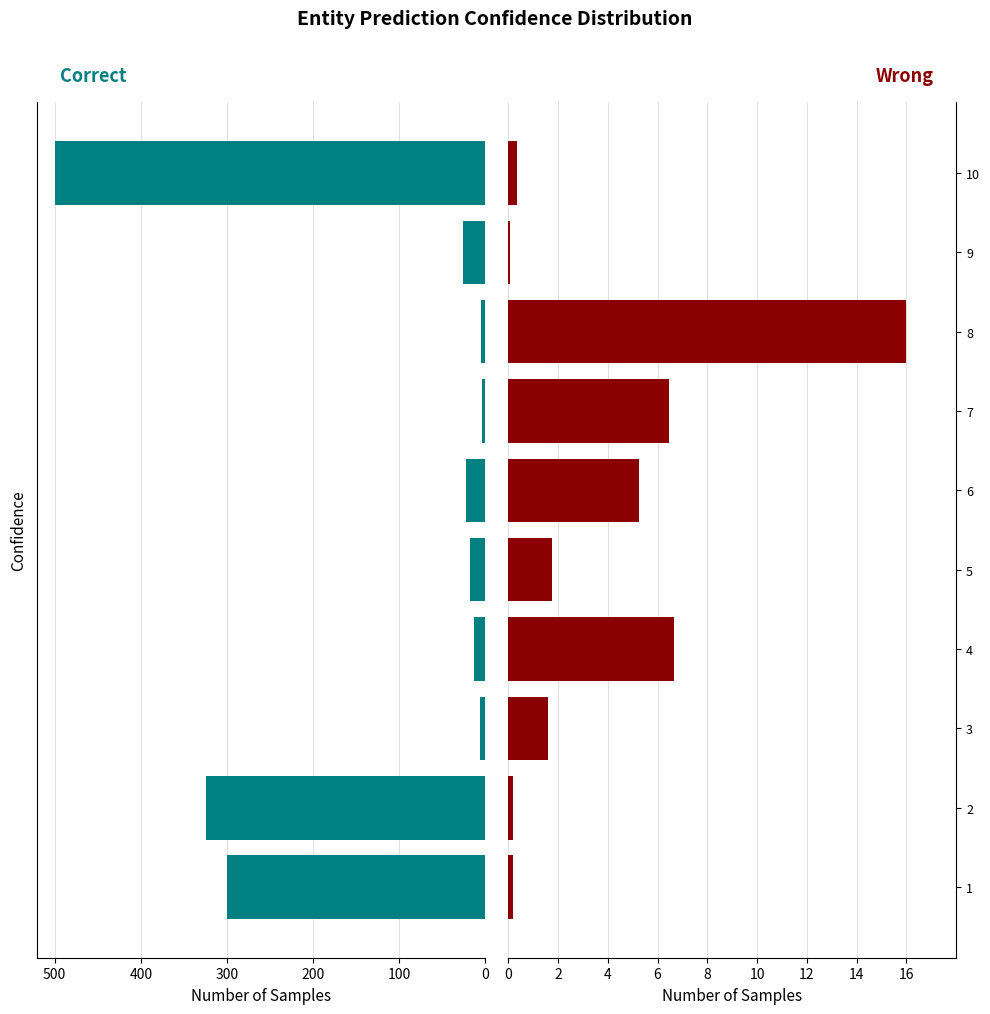

How many data points in Correct are above 22?

5